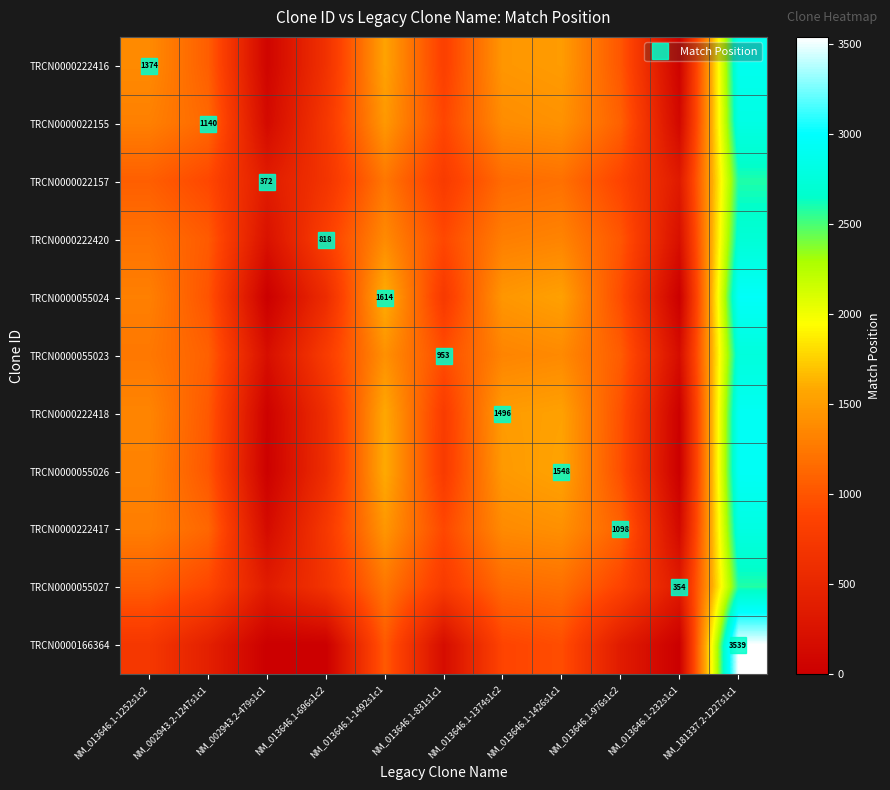

At which label does TRCN0000055023 reach its peak?

NM_181337.2-1227s1c1